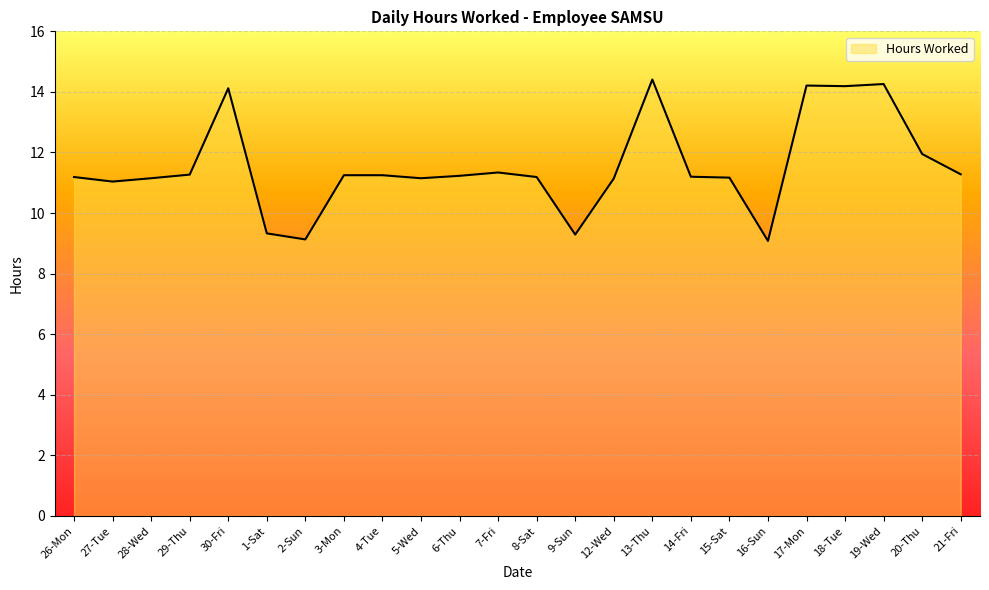

What is the difference between the maximum and minimum values?

5.3